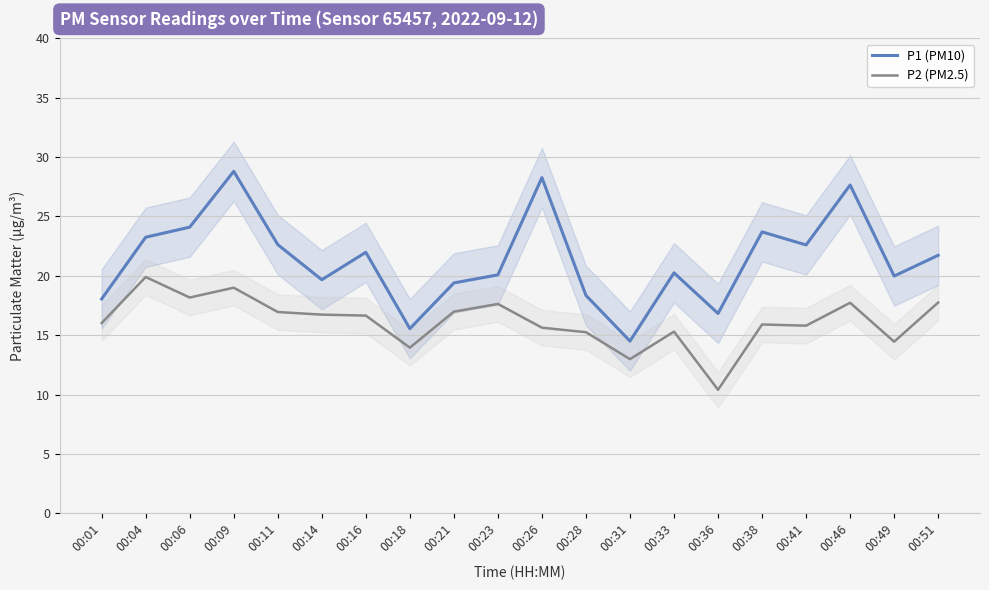

What is the sum of all P2 (PM2.5) values?

323.2